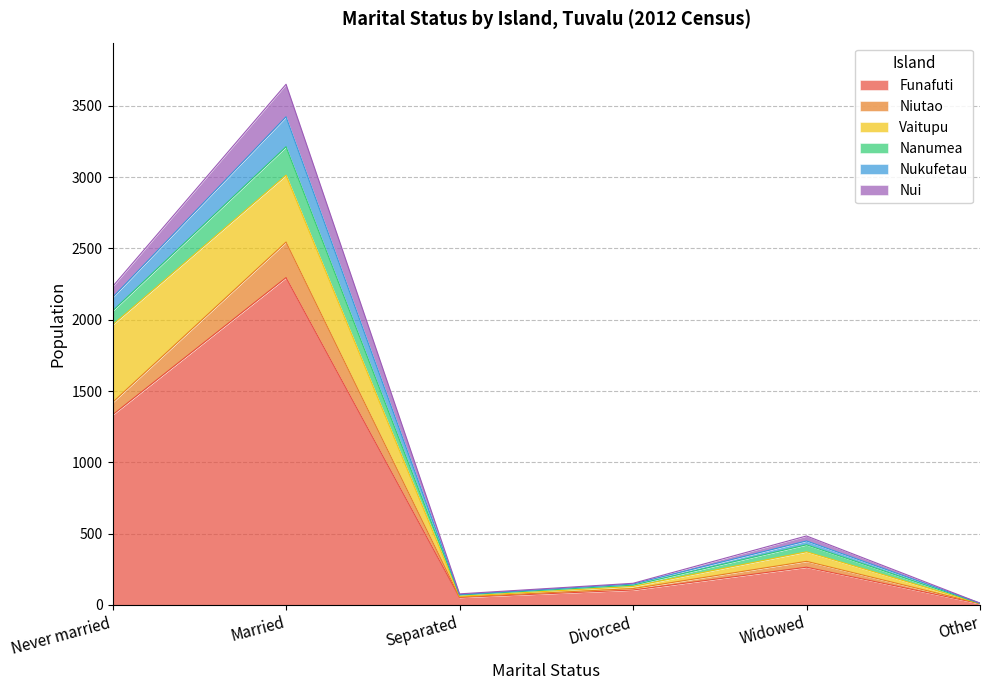

What is the highest value of the Funafuti series?

2295